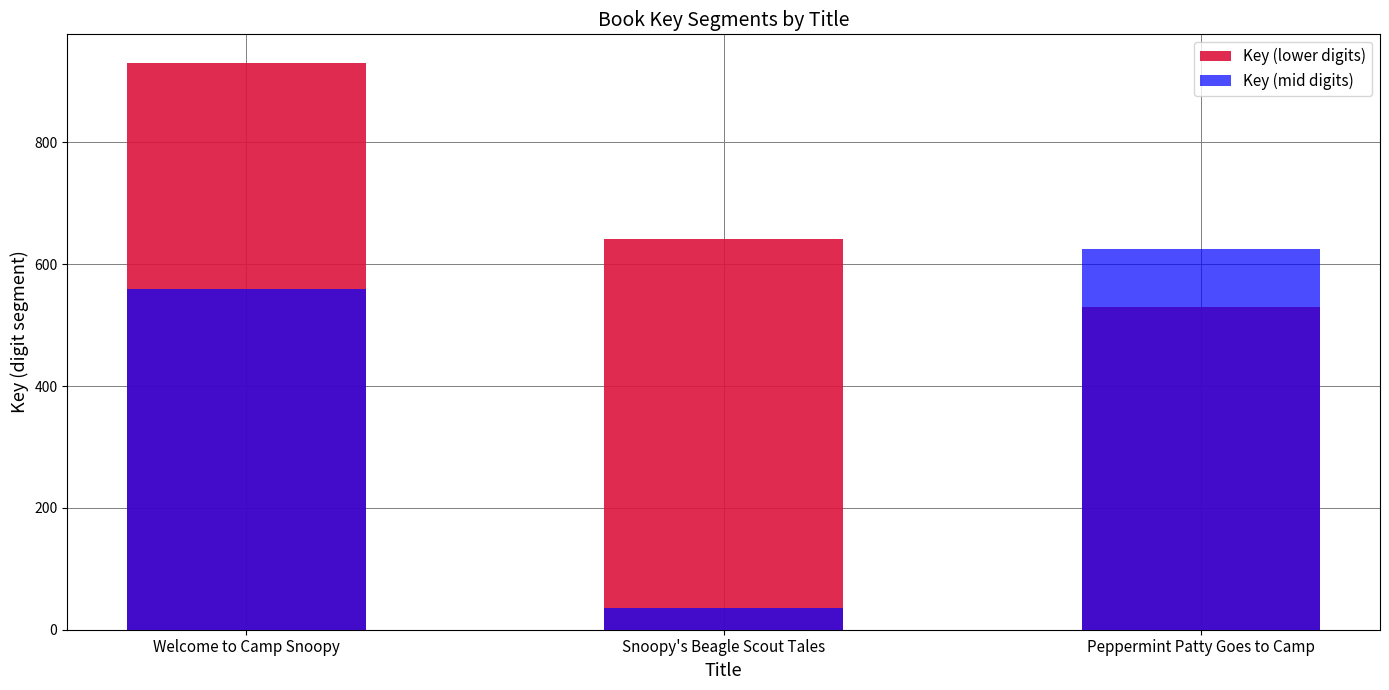

What is the highest value of the Key (lower digits) series?

931